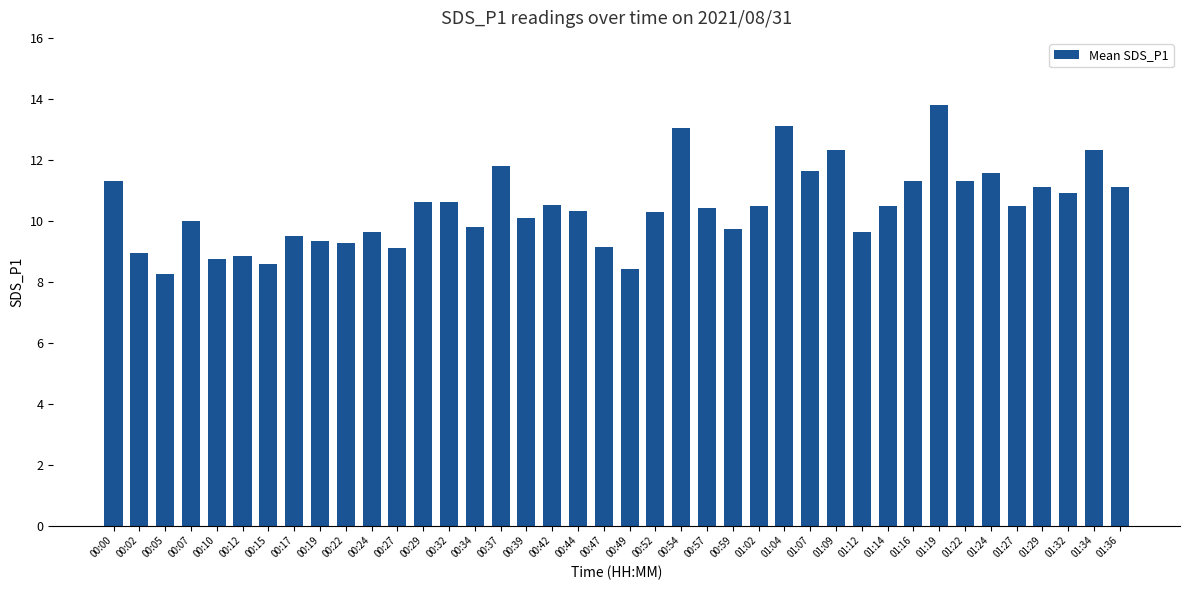

At which category does the chart reach its peak across all series?

01:19